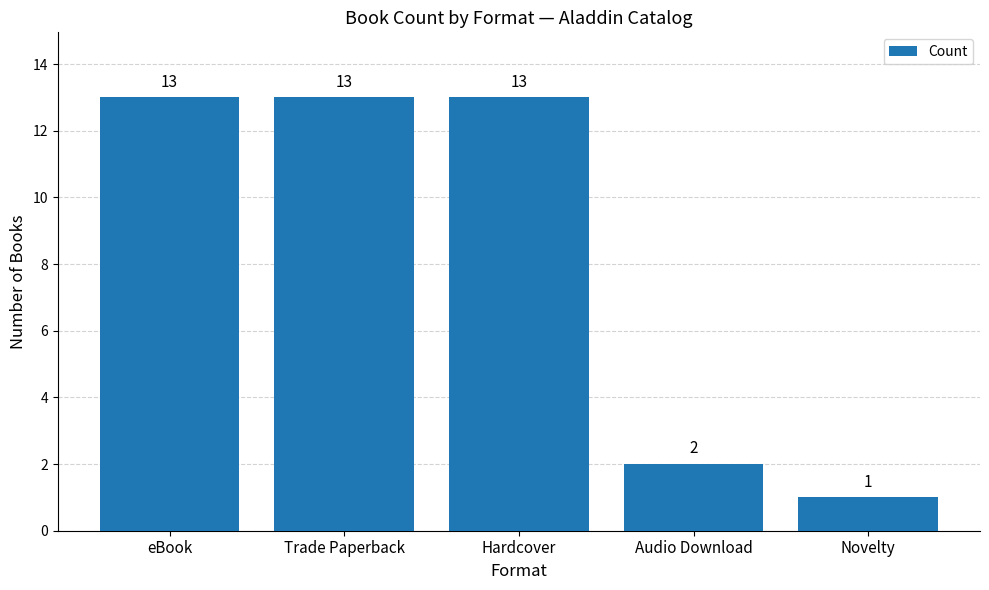

True or false: the data shows 2 at Audio Download.

True